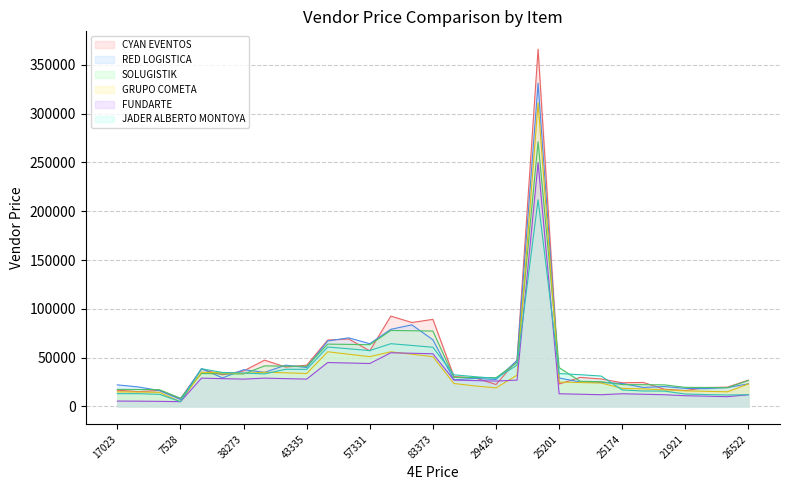

What is the highest value of the RED LOGISTICA series?

331352